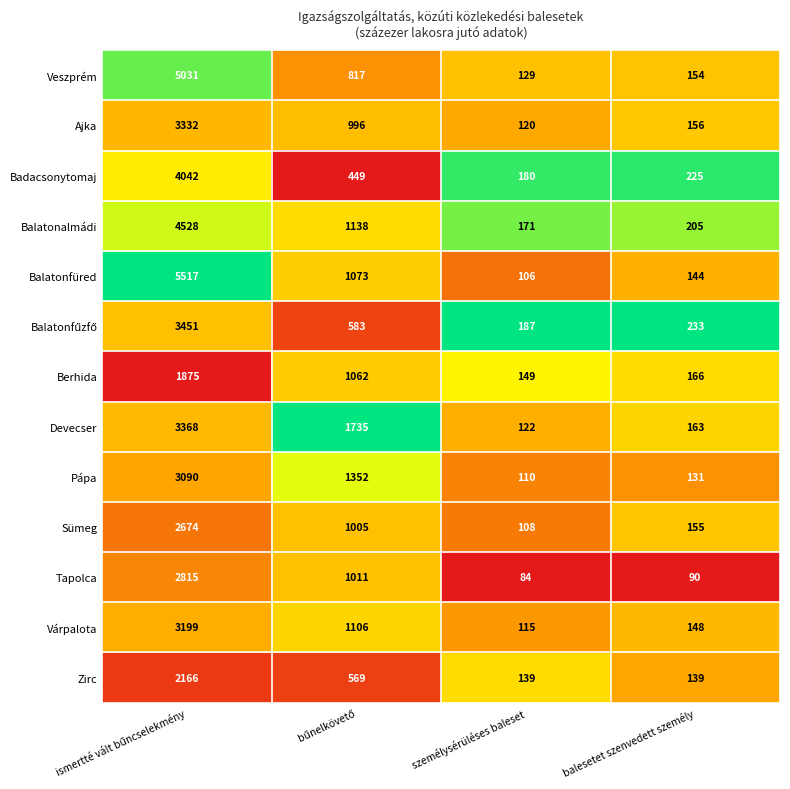

How many distinct data groups are displayed?

13